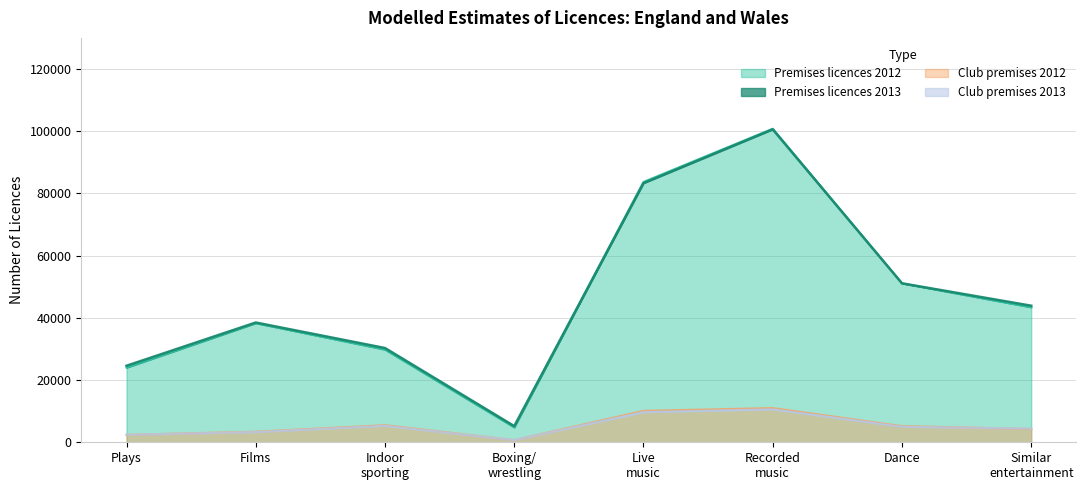

At which label does Premises licences 2012 first exceed 43400?

Live
music